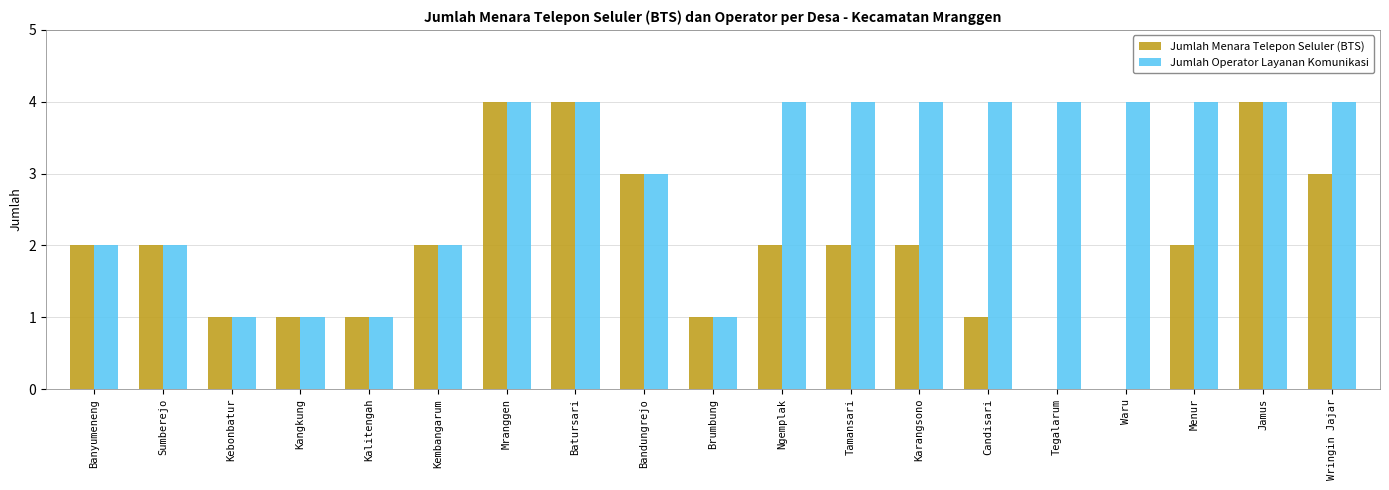

How many groups of bars are there?

19